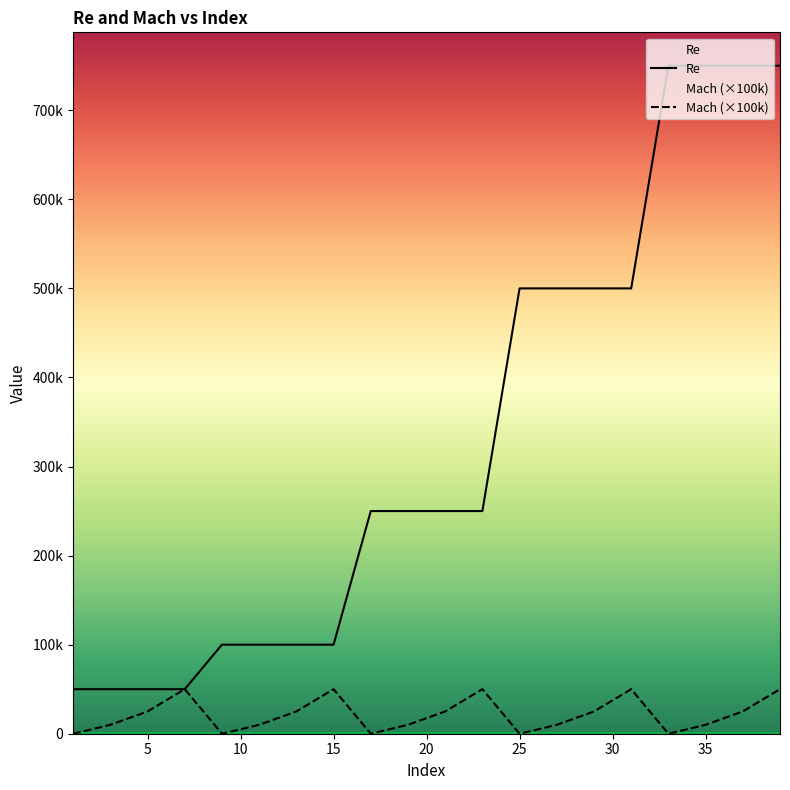

Which series has the largest total across all categories?

Re